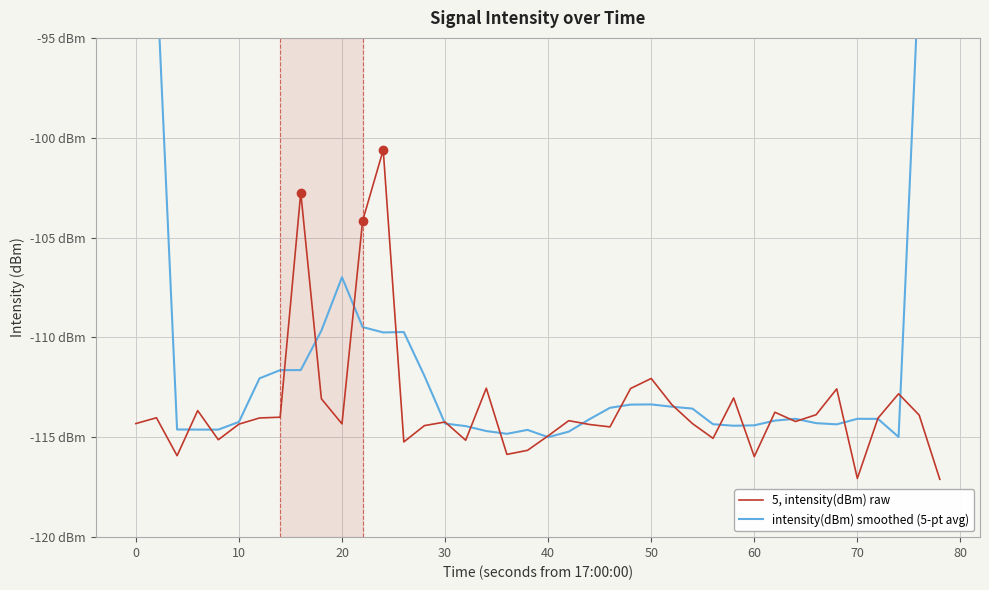

What is the average value of the 5, intensity(dBm) raw series?

-113.4